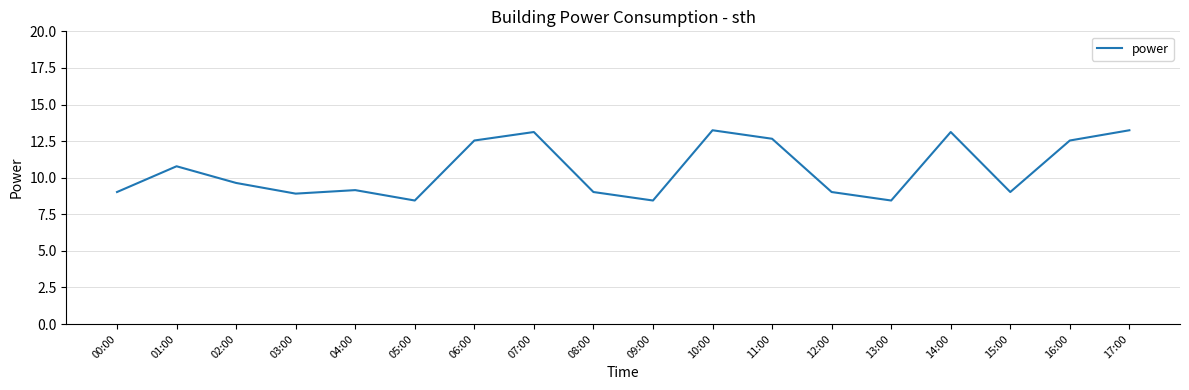

What position from the right is 03:00?

15